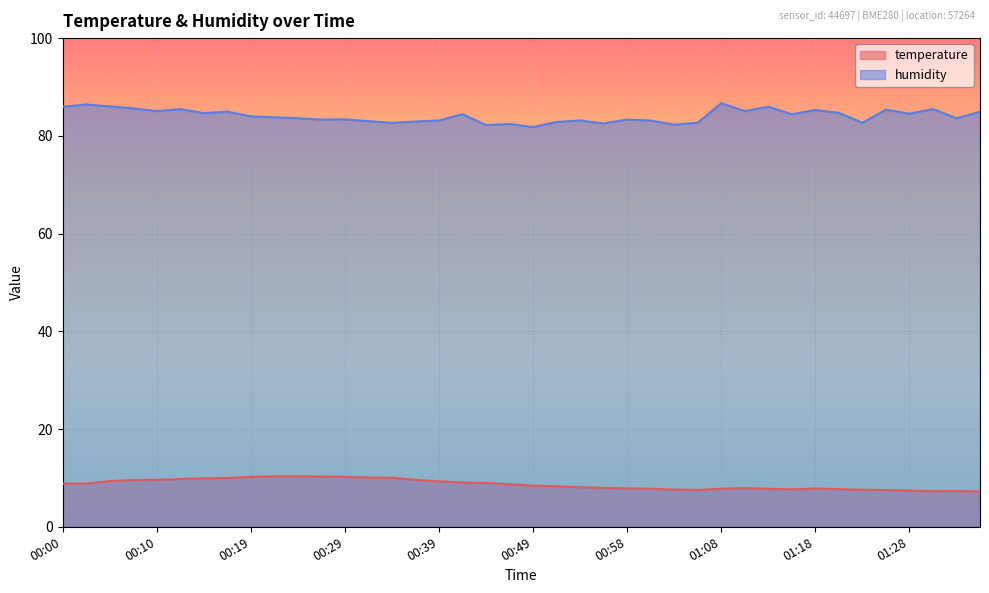

What is the maximum value shown in the chart?

86.7